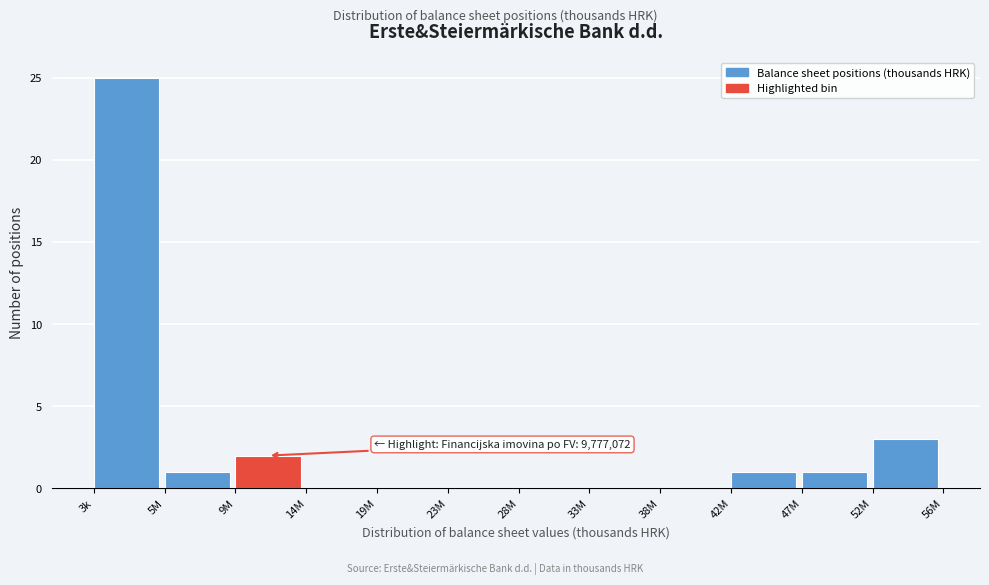

Reading left to right, what are all the values shown in this chart?

3k=25	5M=1	9M=2	14M=0	19M=0	23M=0	28M=0	33M=0	38M=0	42M=1	47M=1	52M=3